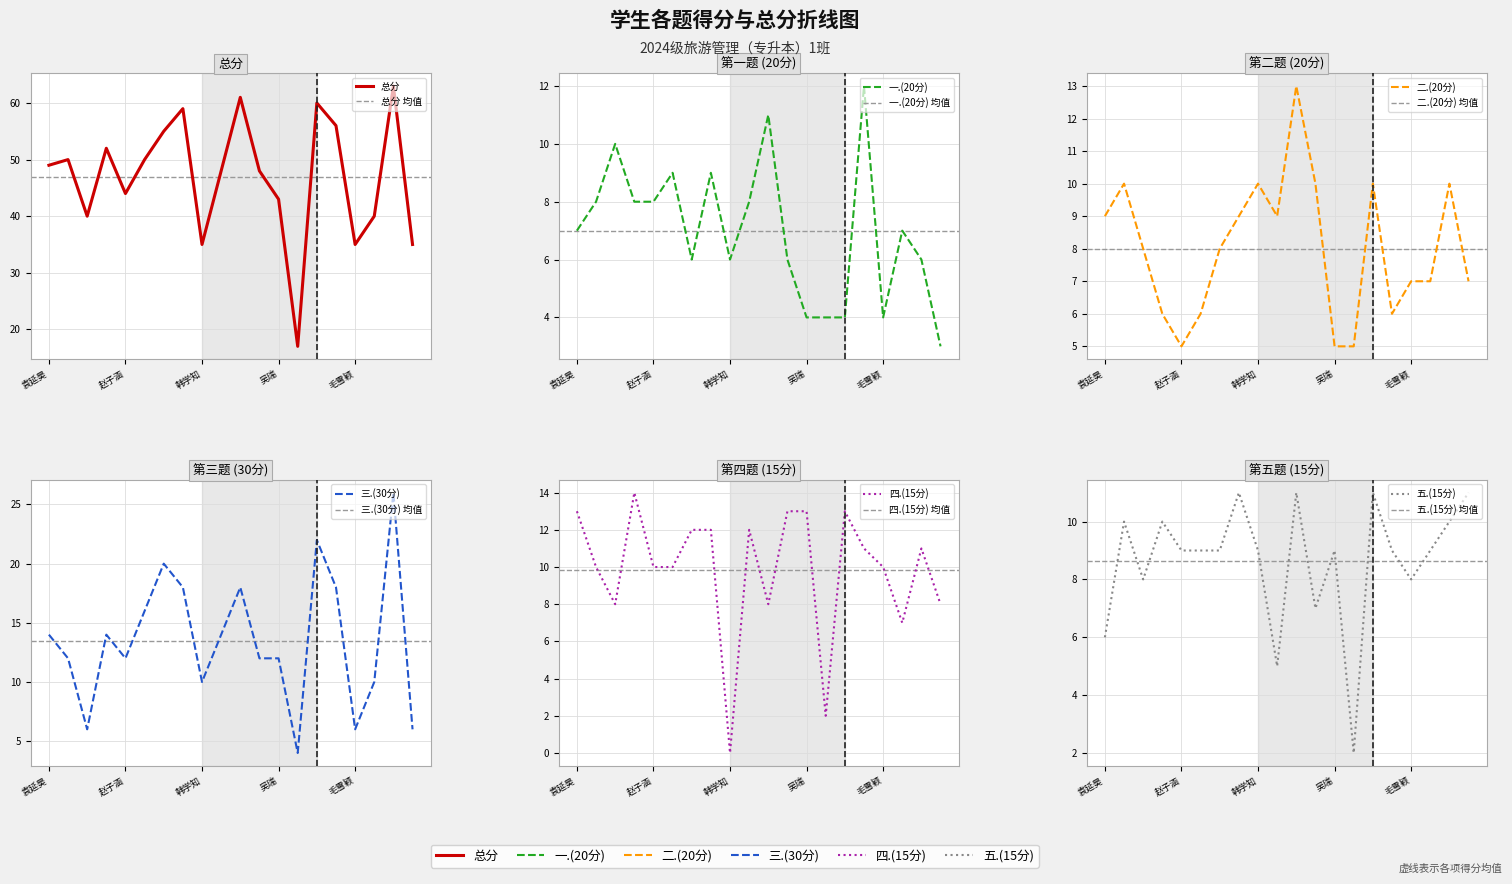

What are all the series names shown in the legend?

总分, 一.(20分), 二.(20分), 三.(30分), 四.(15分), 五.(15分)